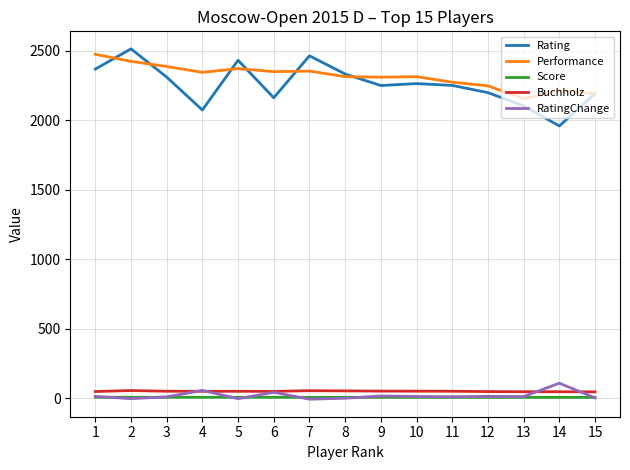

True or false: Buchholz and Score cross at least once.

False